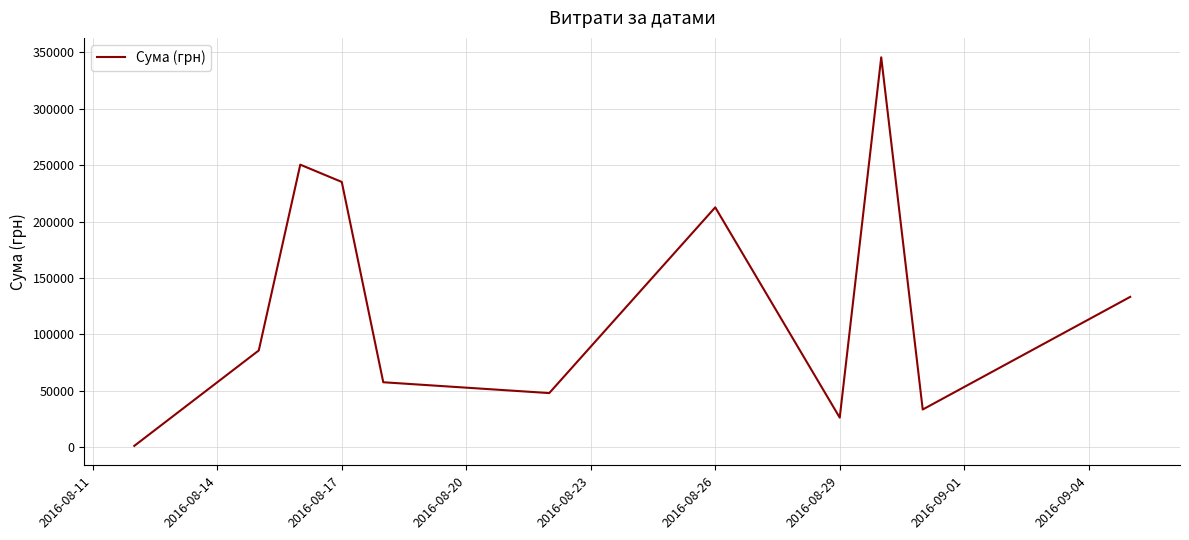

What is the greatest value displayed?

345687.3